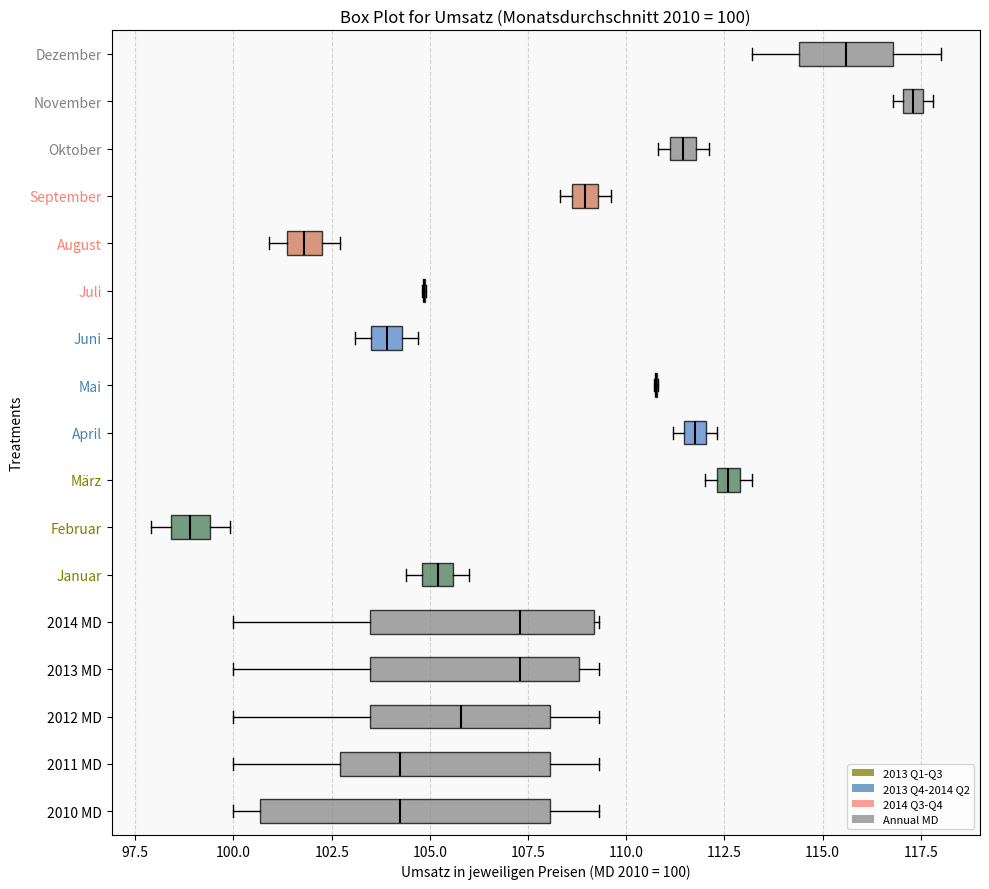

Which box is the widest, from its left edge to its right edge?

2010 MD